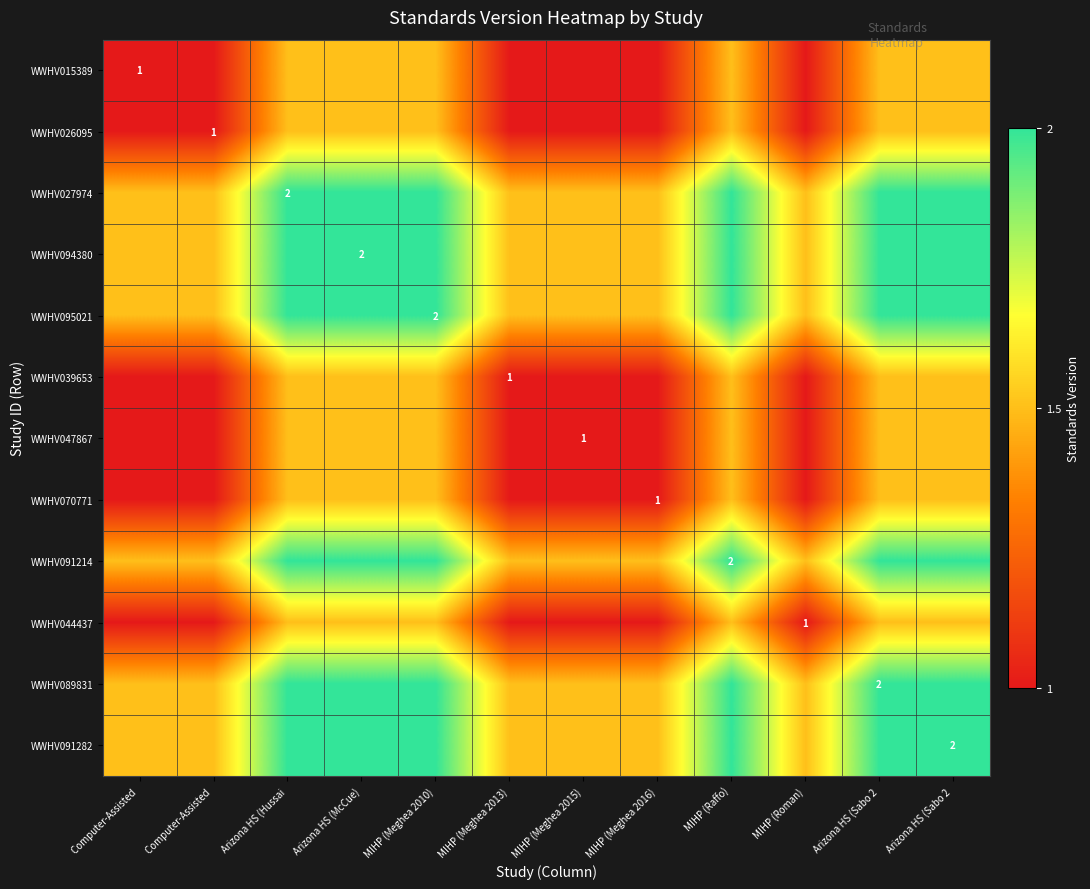

At how many categories does at least one series exceed 1?

12